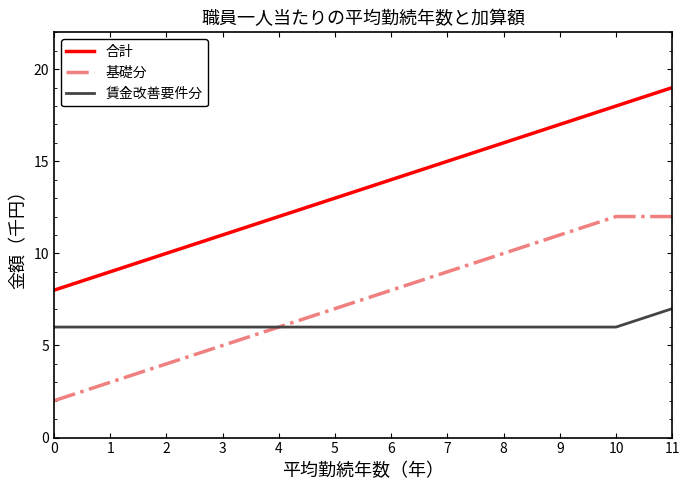

Which series has the largest total across all categories?

合計